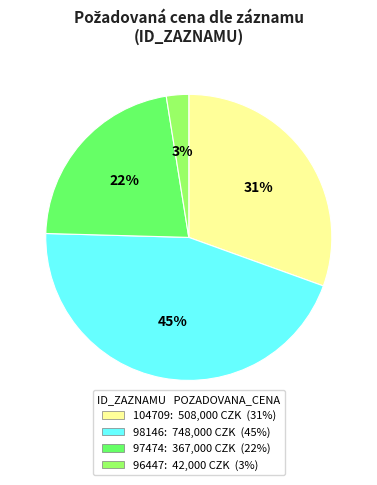

Count the number of slices in the pie.

4